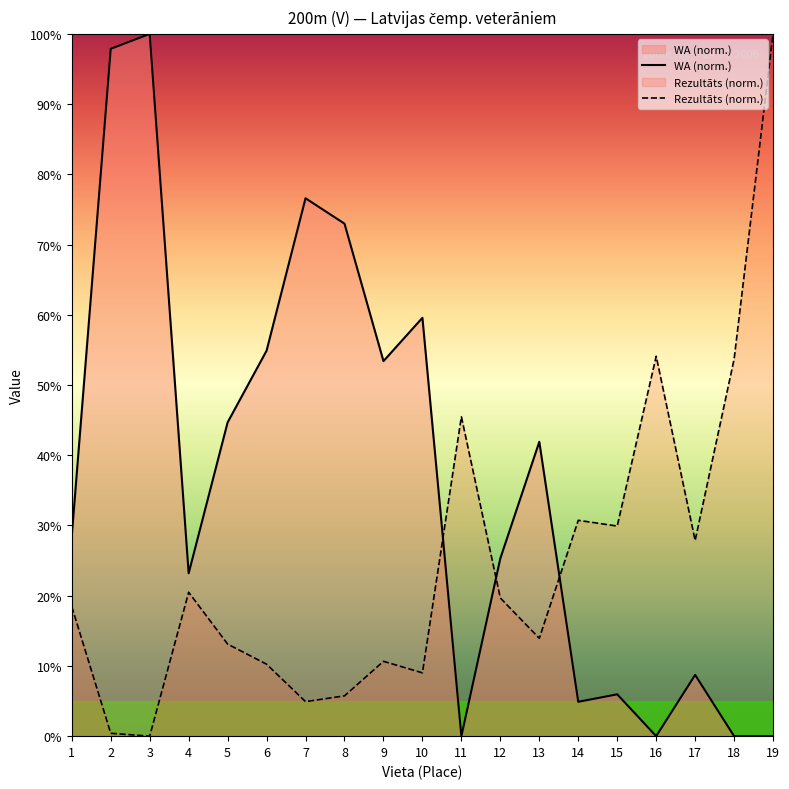

List the series in order of their overall mean, highest first.

WA (norm.), Rezultāts (norm.)